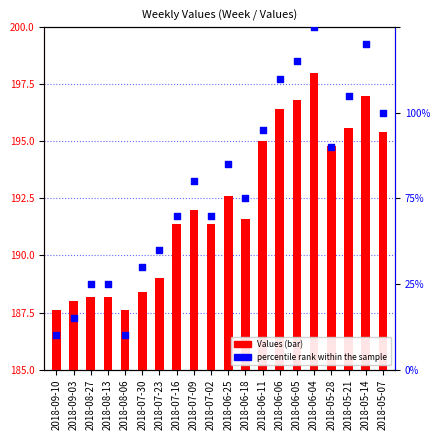

Which series has the widest spread of Y values?

percentile rank within the sample